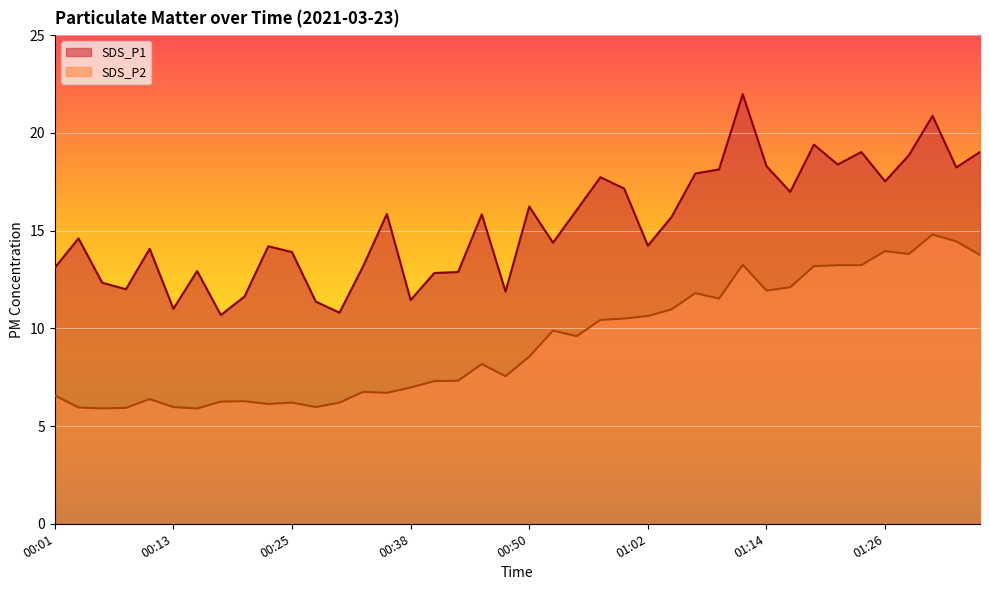

Rank the categories by SDS_P2 value from lowest to highest.

00:06, 00:16, 00:08, 00:03, 00:13, 00:28, 00:23, 00:25, 00:30, 00:18, 00:21, 00:11, 00:01, 00:35, 00:33, 00:38, 00:40, 00:43, 00:47, 00:45, 00:50, 00:55, 00:52, 00:57, 01:00, 01:02, 01:05, 01:09, 01:07, 01:14, 01:17, 01:19, 01:22, 01:24, 01:12, 01:36, 01:29, 01:26, 01:34, 01:31